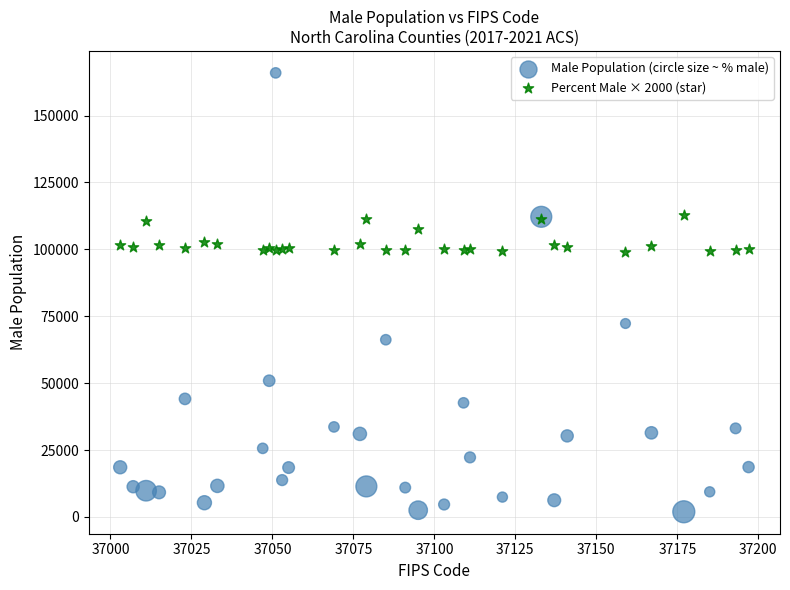

In the Male Population (circle size ~ % male) series, what Y value is closest to 83950?

72298